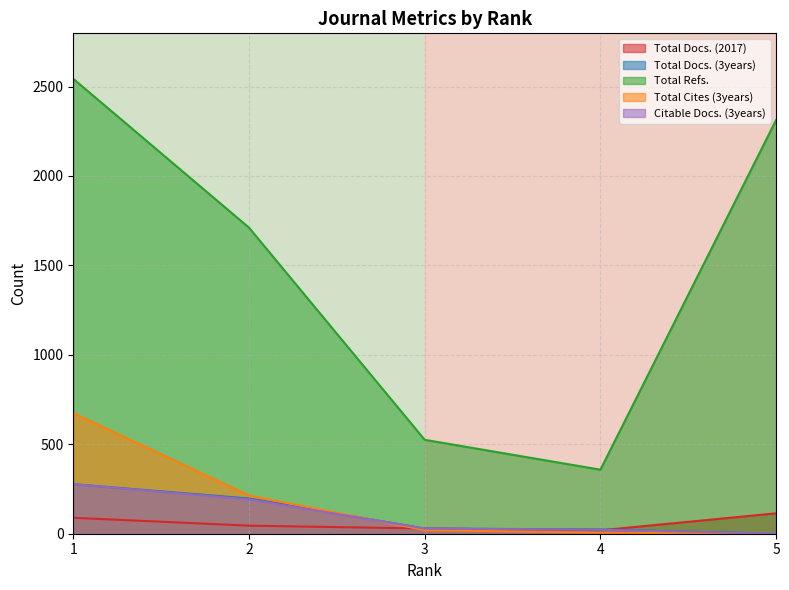

The value of Total Refs. at 5 is 2313. True or false?

True